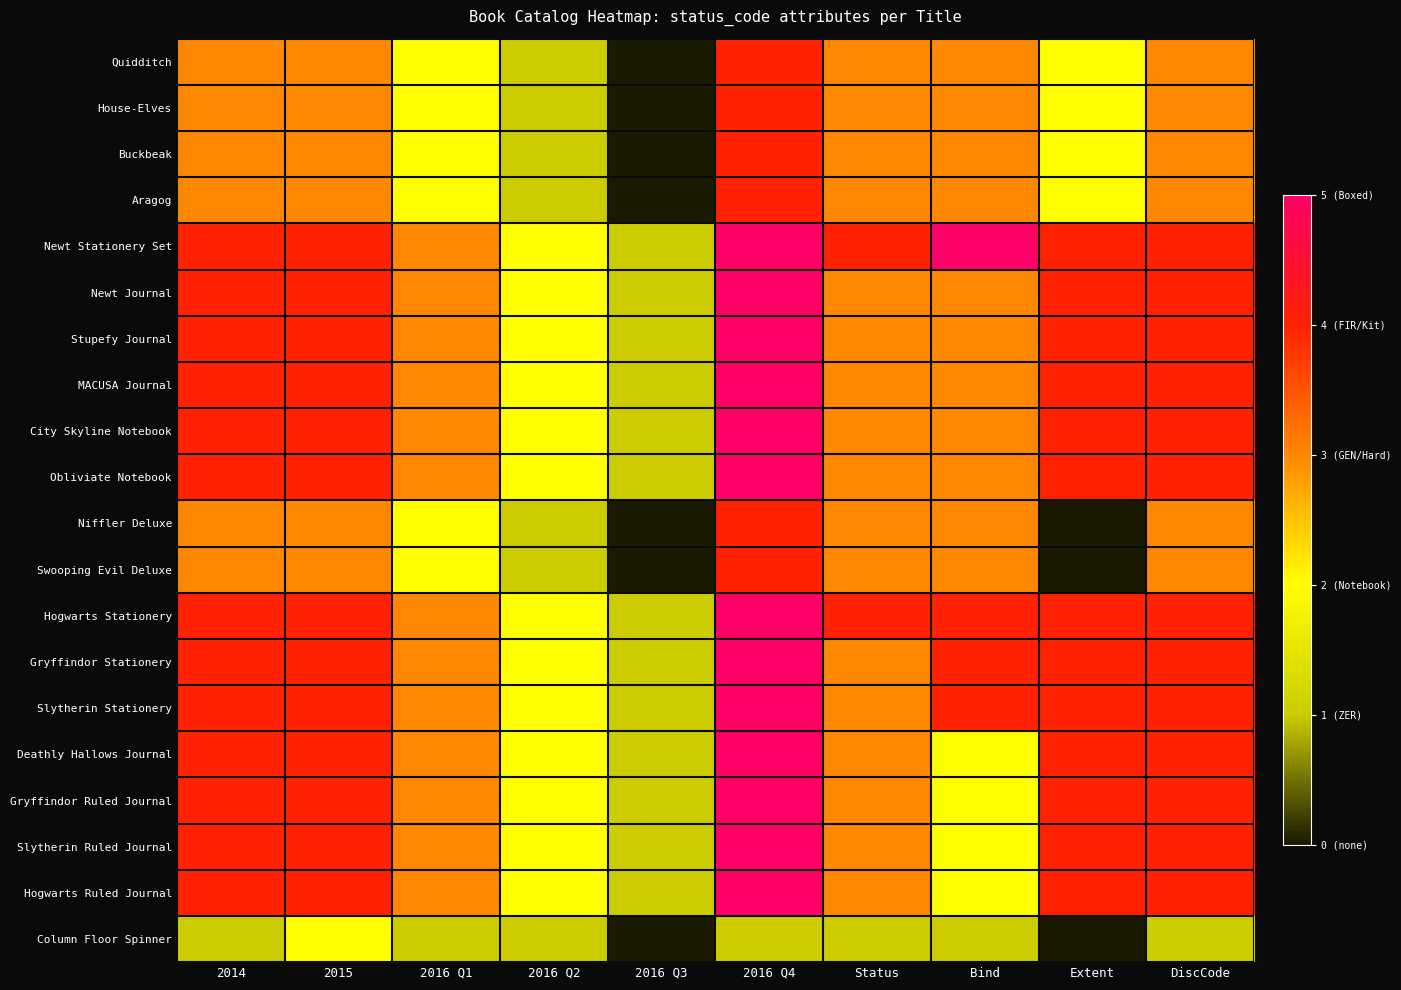

List the series in order of their peak value, lowest first.

Column Floor Spinner, Quidditch, House-Elves, Buckbeak, Aragog, Niffler Deluxe, Swooping Evil Deluxe, Newt Stationery Set, Newt Journal, Stupefy Journal, MACUSA Journal, City Skyline Notebook, Obliviate Notebook, Hogwarts Stationery, Gryffindor Stationery, Slytherin Stationery, Deathly Hallows Journal, Gryffindor Ruled Journal, Slytherin Ruled Journal, Hogwarts Ruled Journal